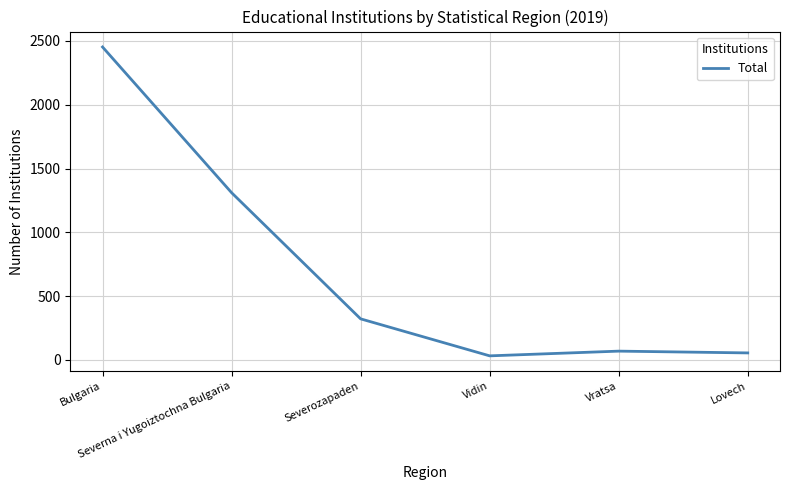

Reading left to right, extract all data points from this chart.

Bulgaria=2453	Severna i Yugoiztochna Bulgaria=1311	Severozapaden=322	Vidin=32	Vratsa=69	Lovech=55